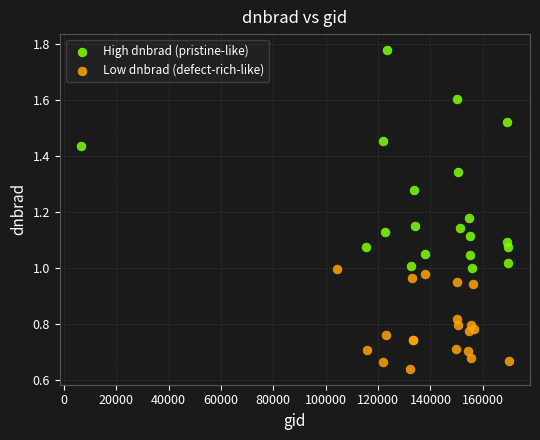

Which series reaches the maximum Y coordinate?

High dnbrad (pristine-like)